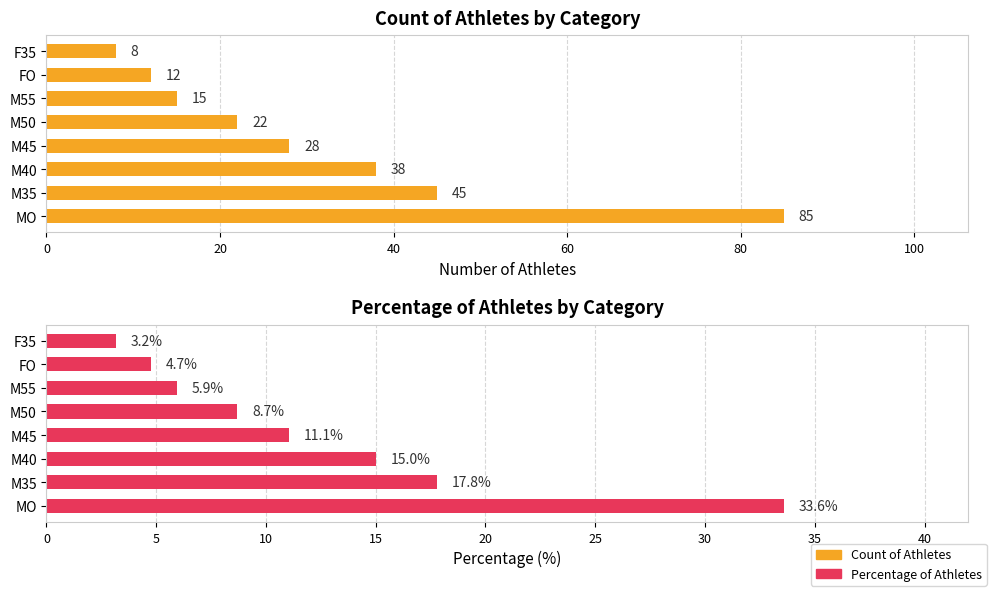

How many data points does each series have?

8